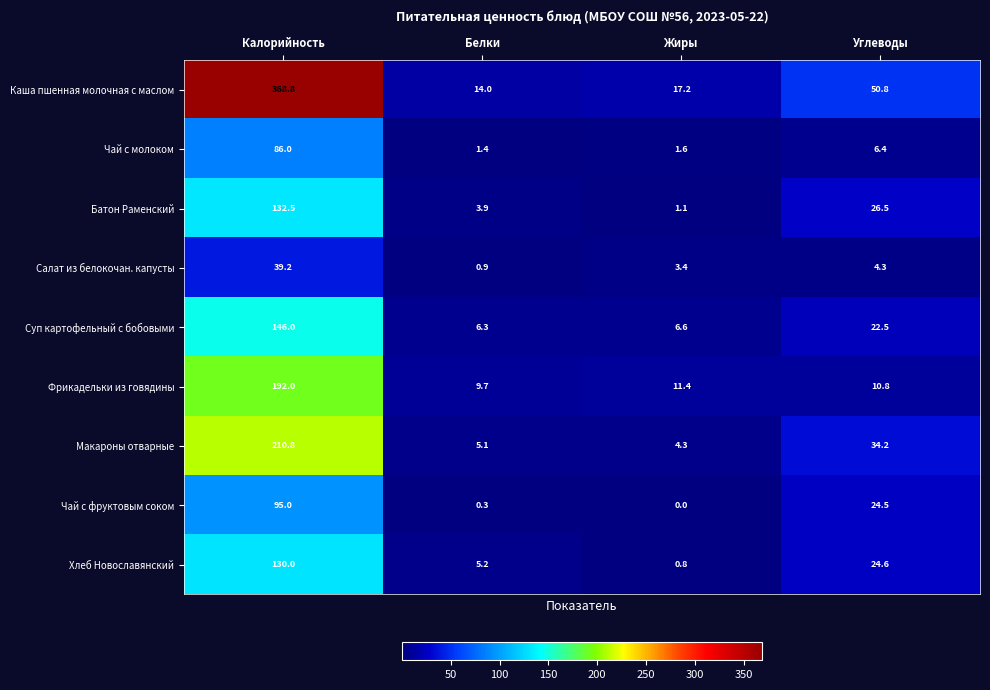

Is it true that Батон Раменский equals 1.4 at Жиры?

False